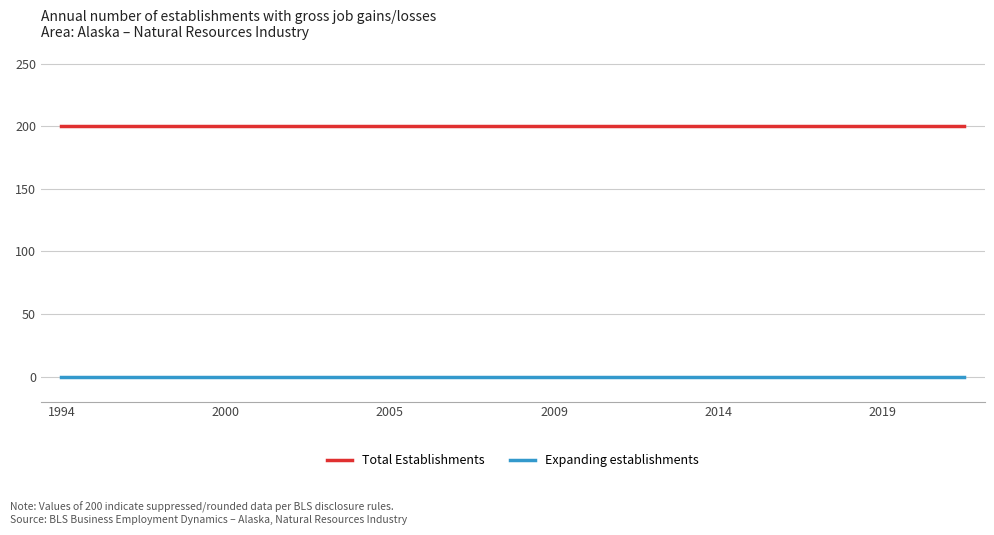

Which series has the largest total across all categories?

Total Establishments